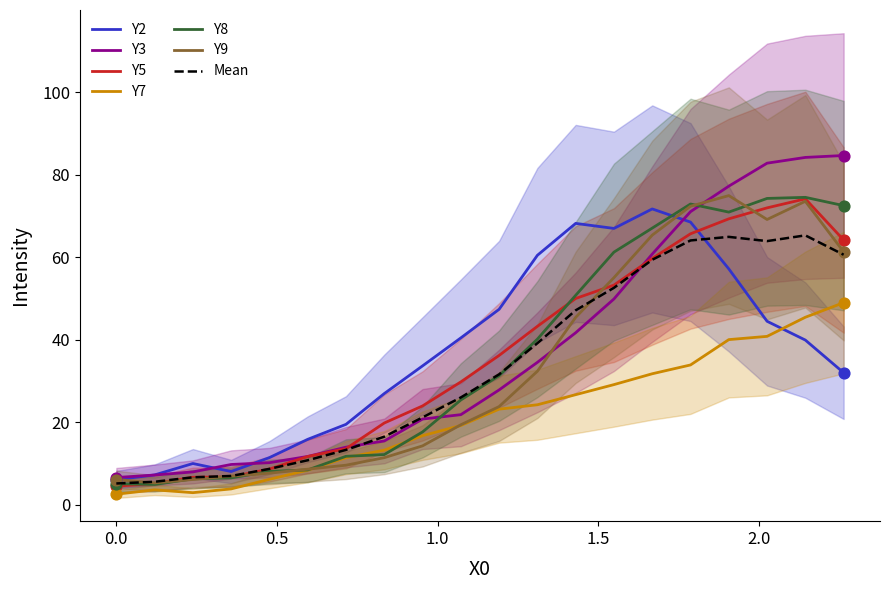

What are all the series names shown in the legend?

Y2, Y3, Y5, Y7, Y8, Y9